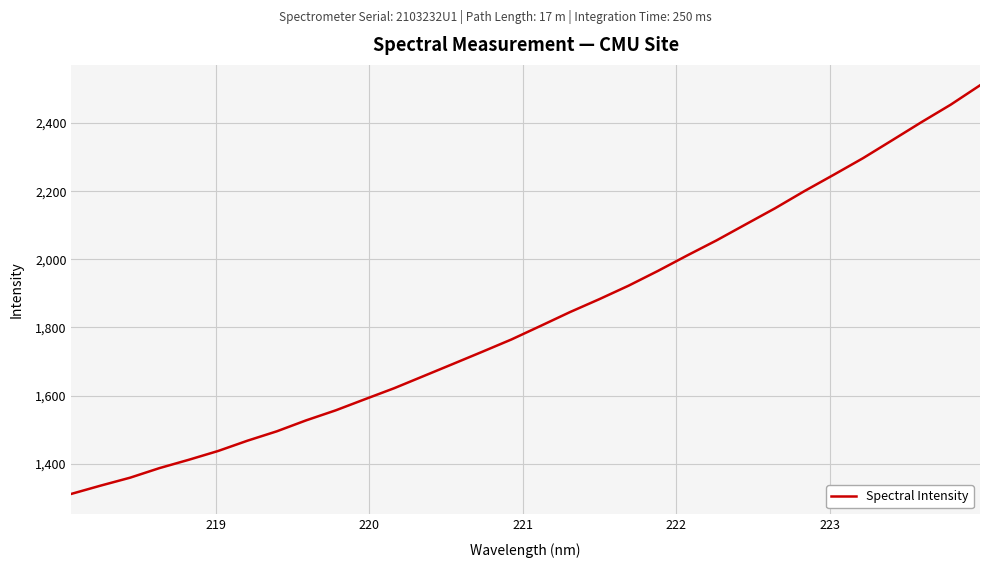

How many categories are shown in the chart?

32